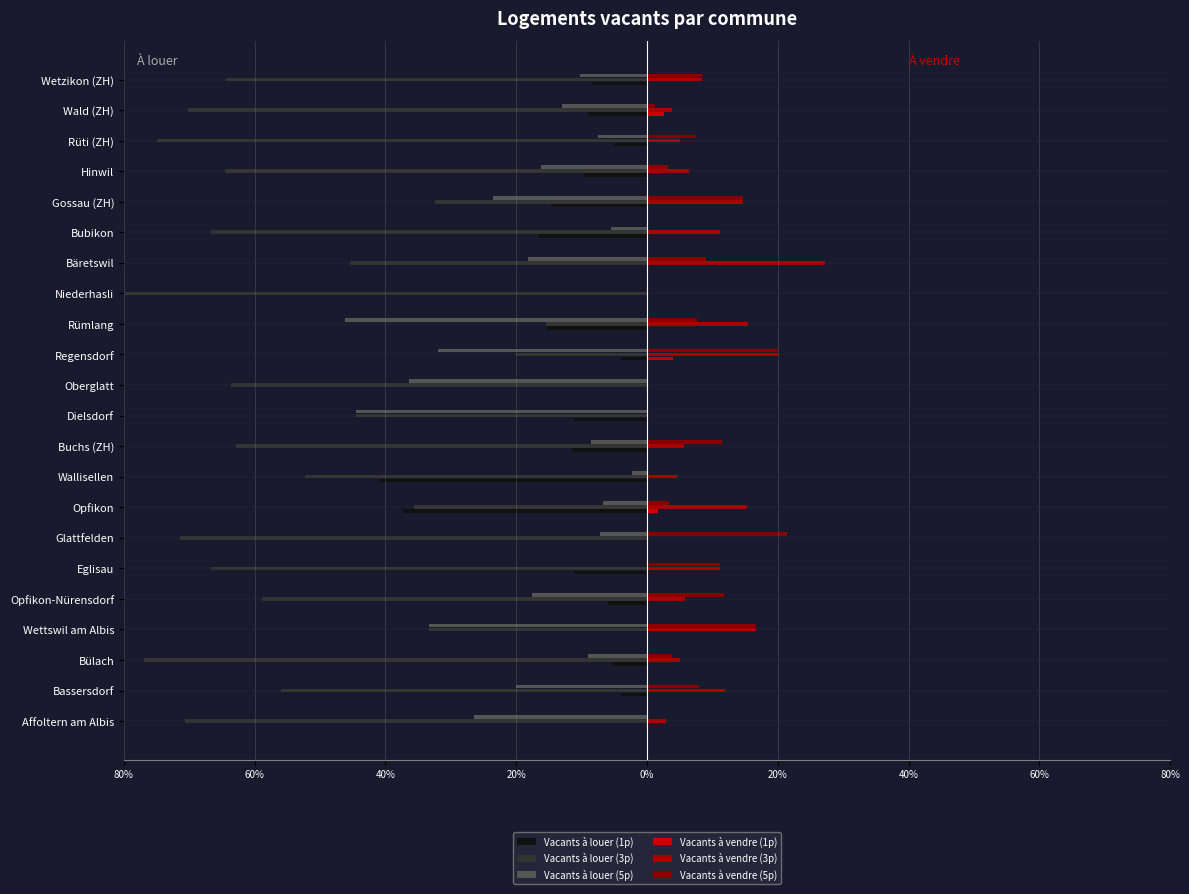

What is the total value across all series at 80%?

-94.1